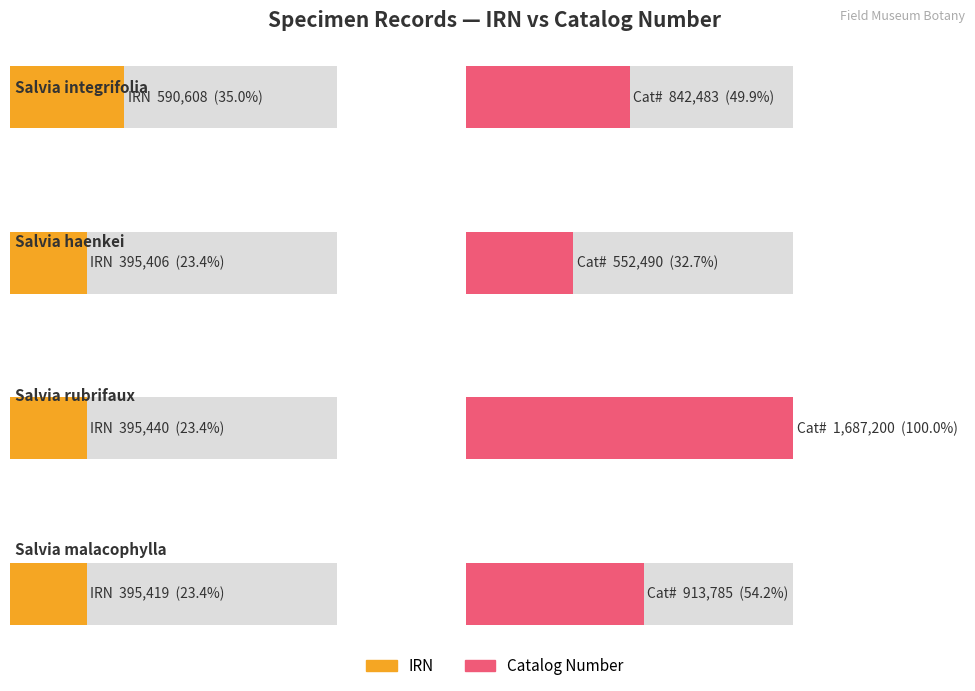

How many values in the Catalog Number series exceed 913785?

1